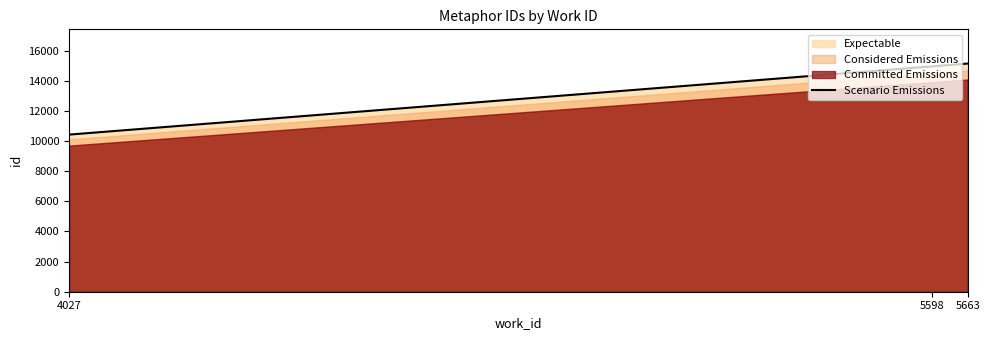

What is the change in value from 4027 to 5663?

+4718